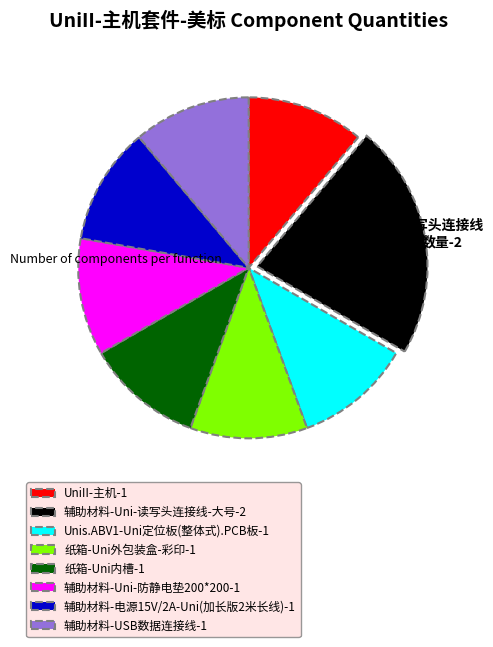

The 纸箱-Uni外包装盒-彩印 slice represents 22% of the pie. True or false?

False